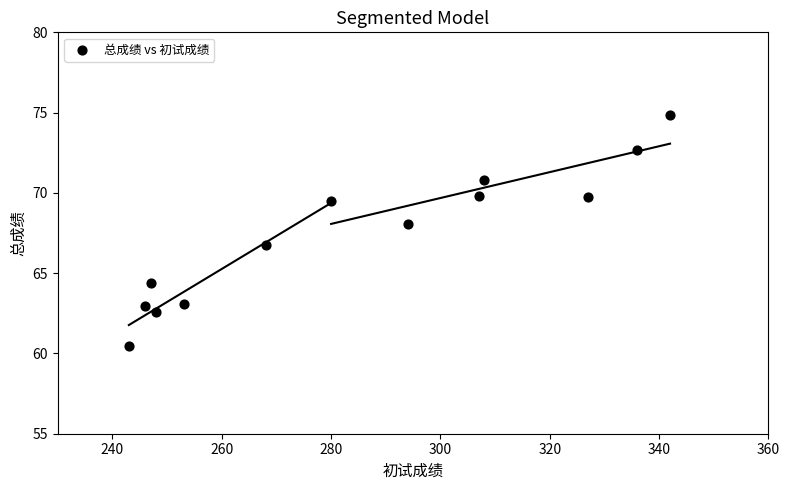

What is the range of Y values (max minus min)?

14.4